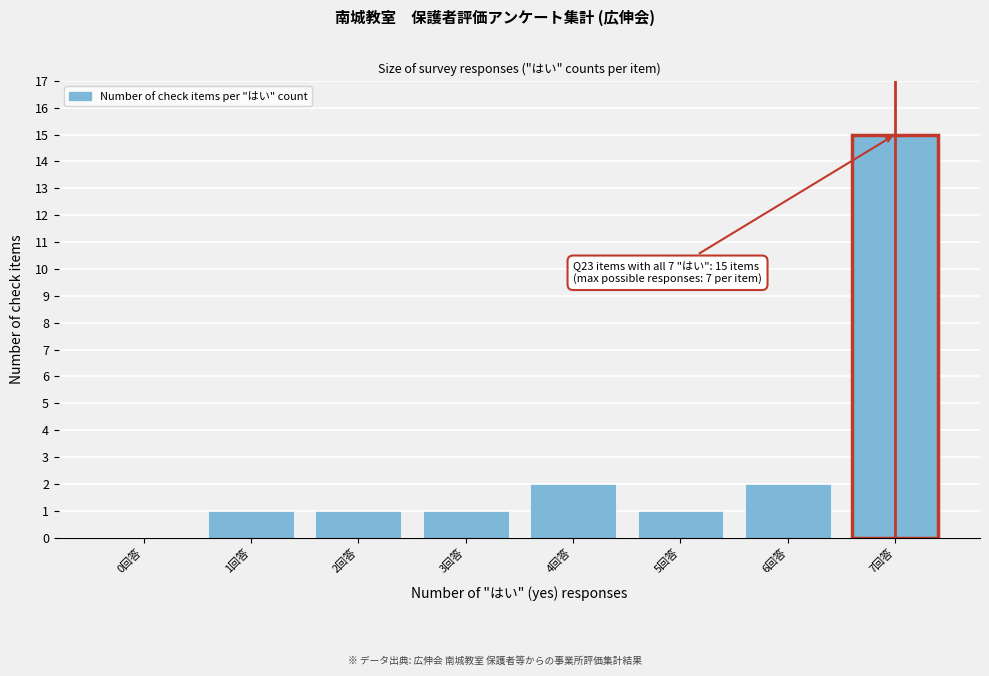

Reading left to right, transcribe all the data shown in this chart.

0回答=0	1回答=1	2回答=1	3回答=1	4回答=2	5回答=1	6回答=2	7回答=15